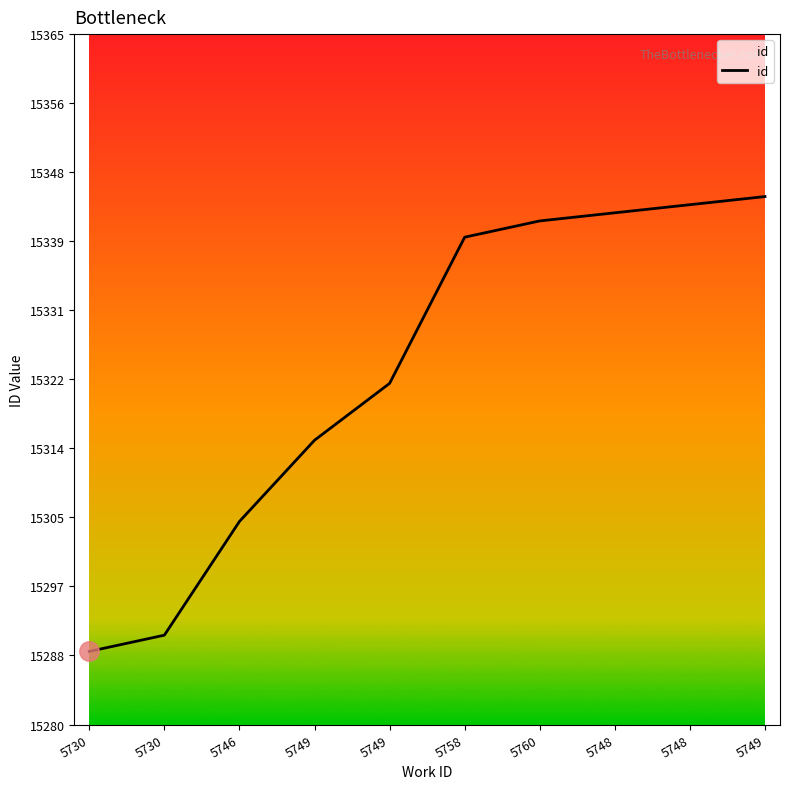

Does the chart have visible grid lines?

No